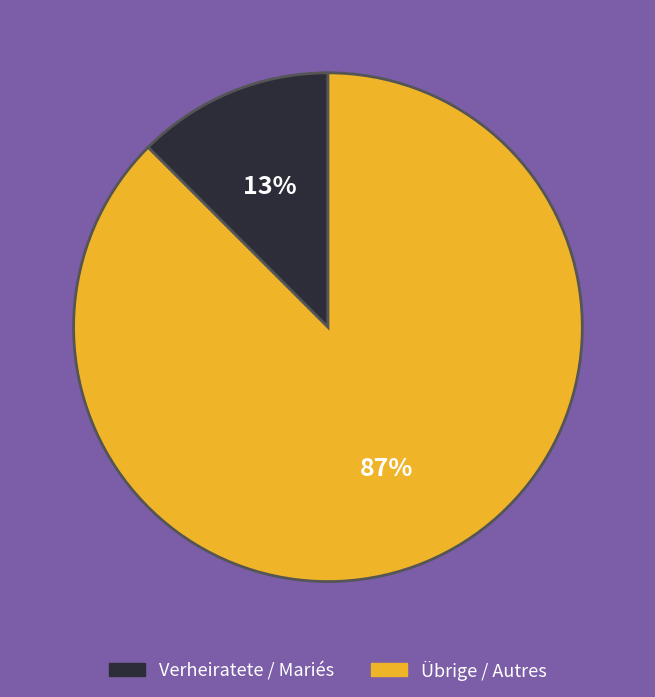

Is Übrige / Autres the majority of the pie?

Yes